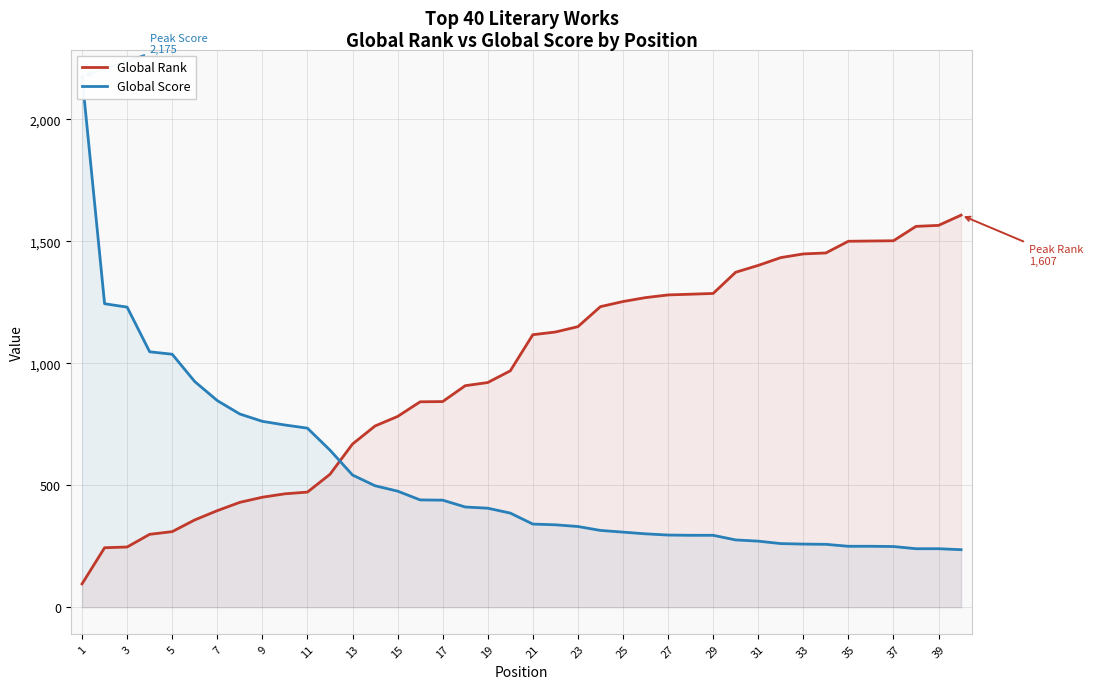

What is the highest value of the Global Rank series?

1607